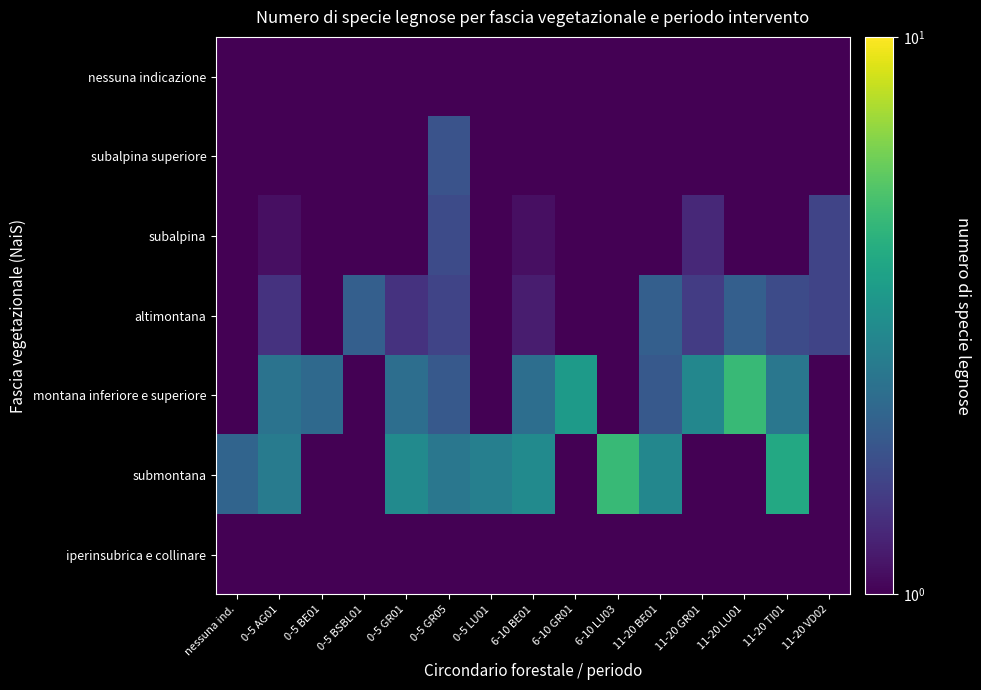

Which label corresponds to the smallest value in the chart?

nessuna ind.